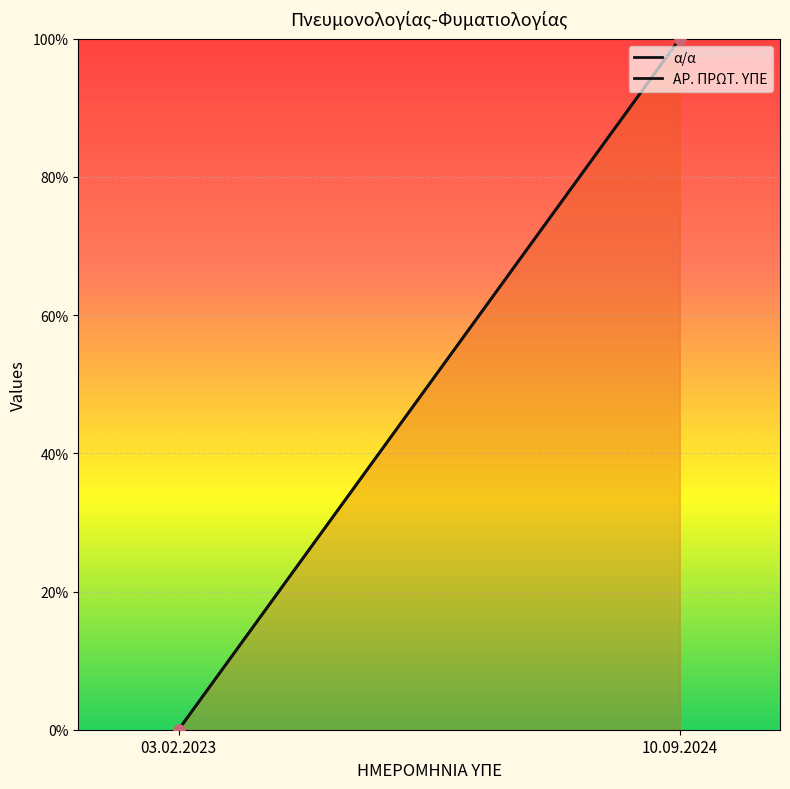

At which category is the sum across all series the highest?

10.09.2024